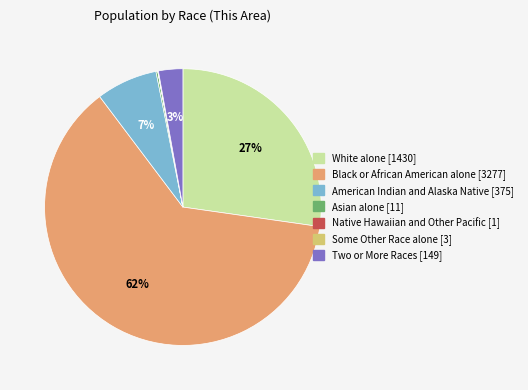

To the nearest percent, what percentage of the pie is American Indian and Alaska Native?

7%